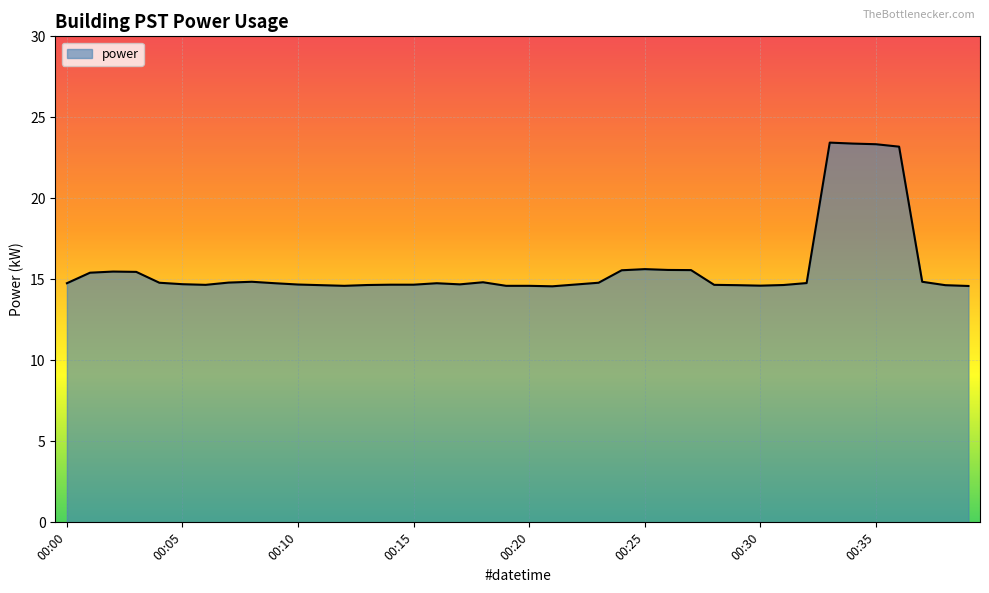

What is the smallest value displayed?

14.6